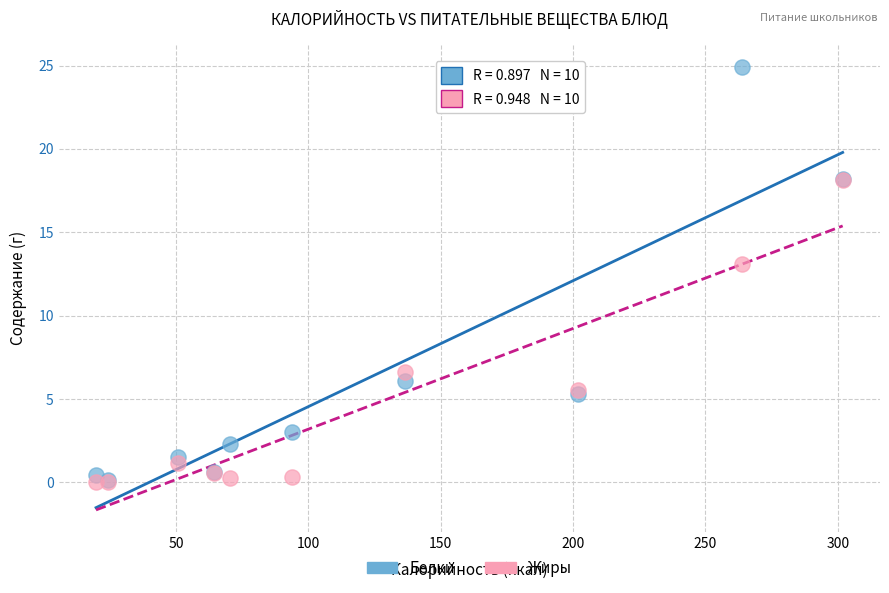

In the Белки series, what Y value is closest to 12?

6.1